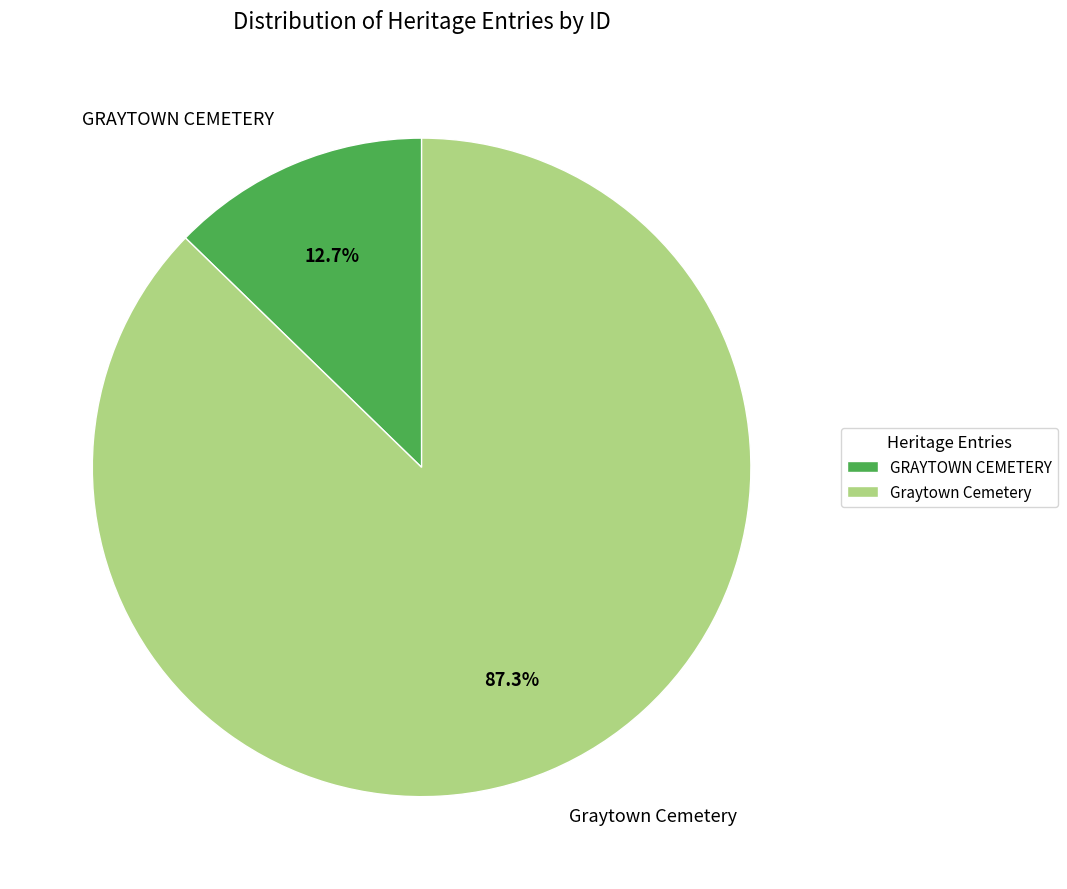

To the nearest percent, what is the difference between the Graytown Cemetery and GRAYTOWN CEMETERY slice percentages?

75%